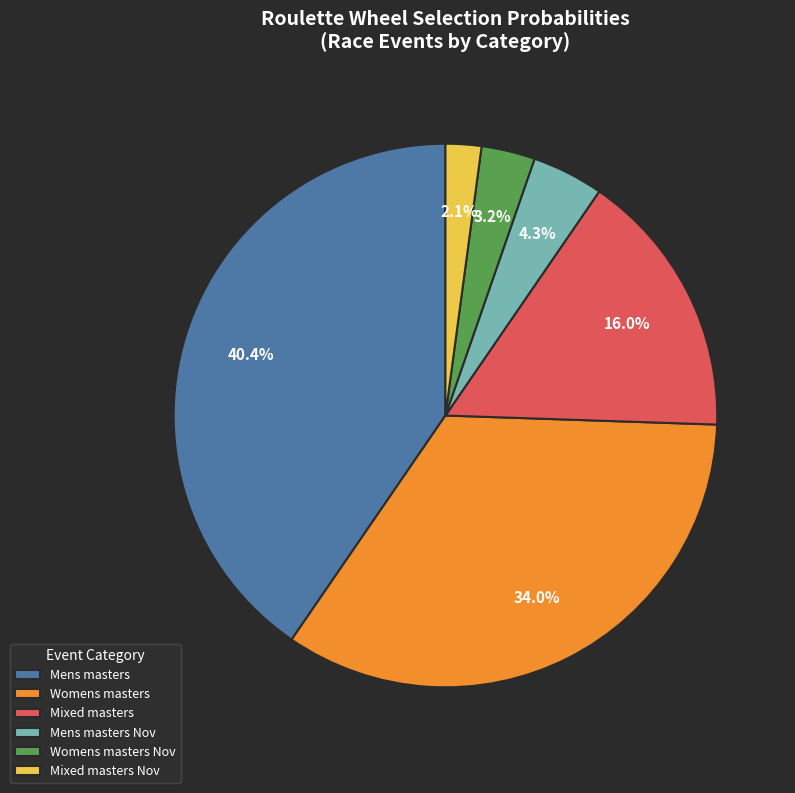

What percentage do Mixed masters and Mens masters together represent?

56.4%